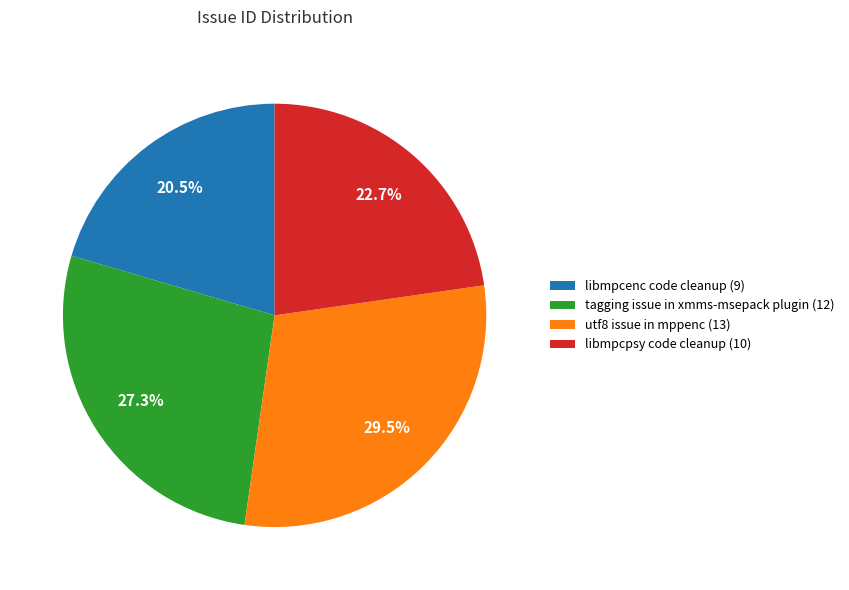

What is the ratio of the value at tagging issue in xmms-msepack plugin (12) to the value at utf8 issue in mppenc (13)?

0.9